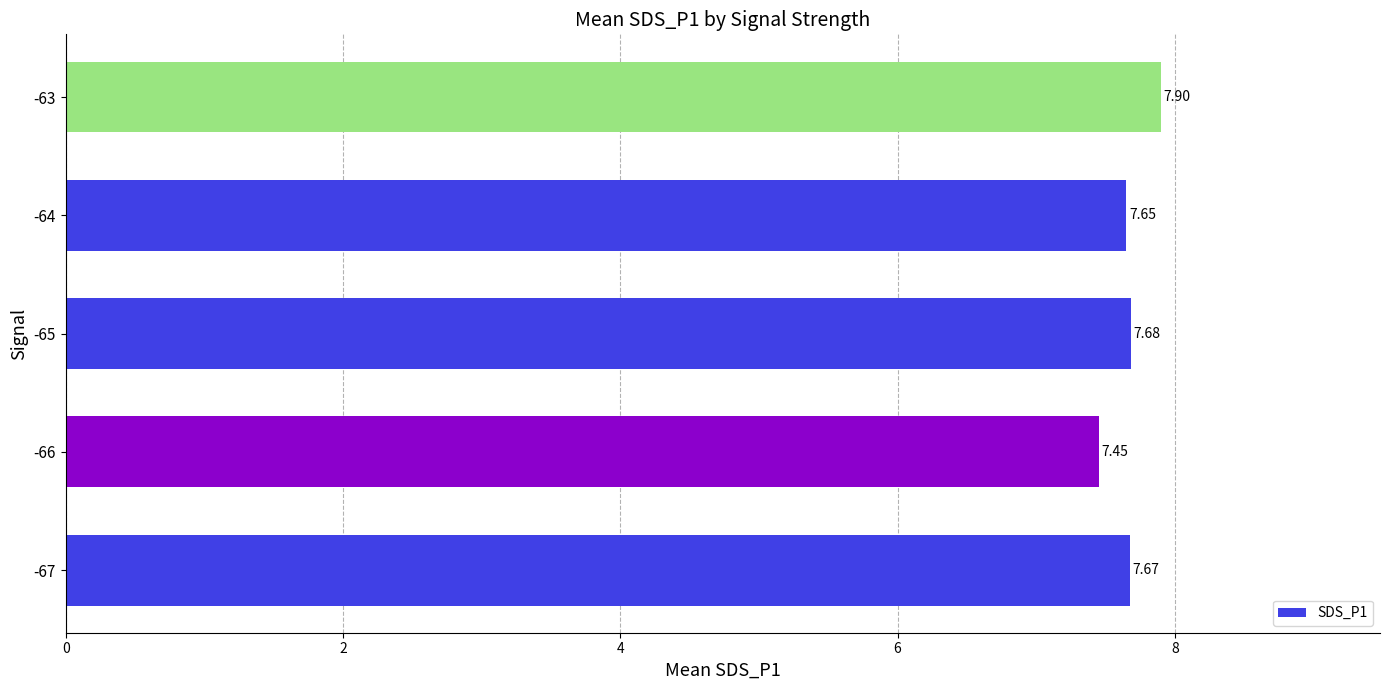

What is the average value?

7.7